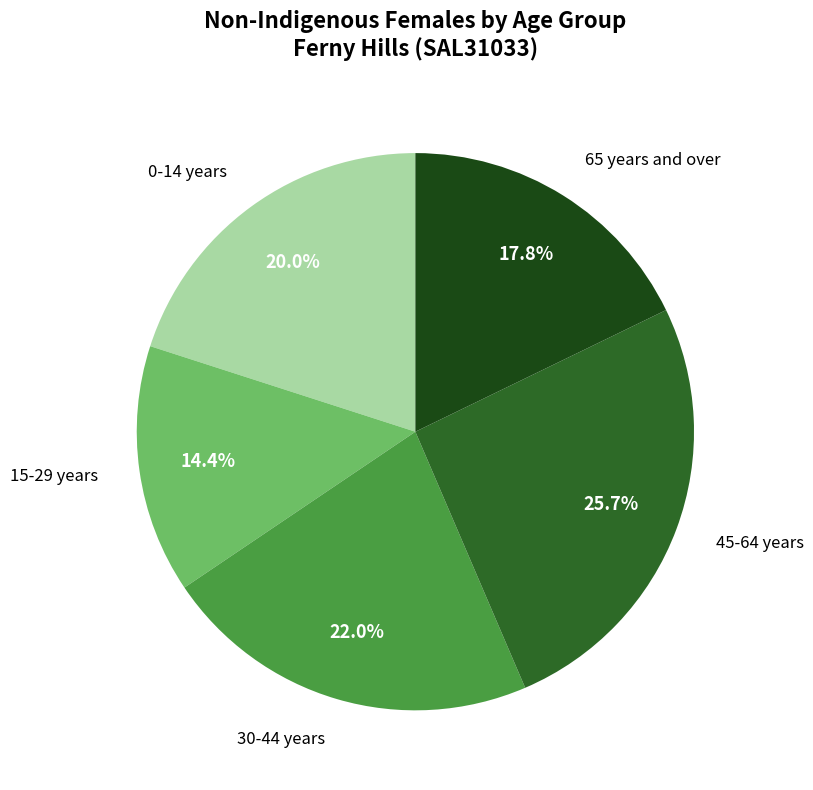

Is there a majority slice in this chart?

No